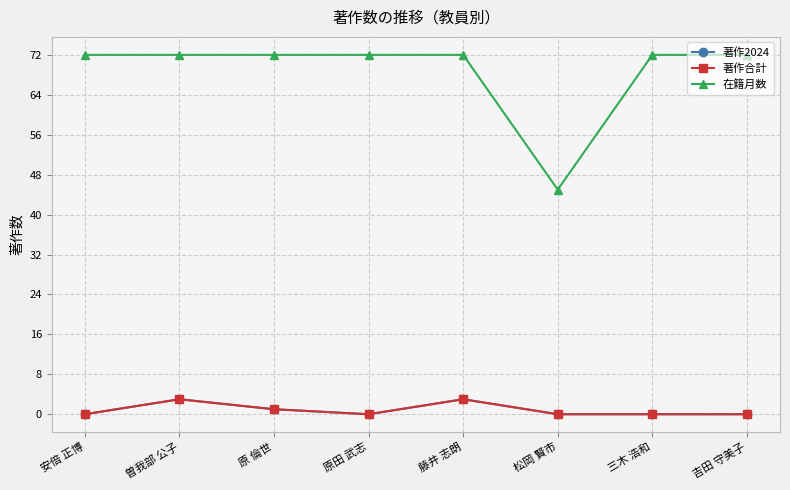

True or false: 著作2024 has more than 0 interior local peaks.

True